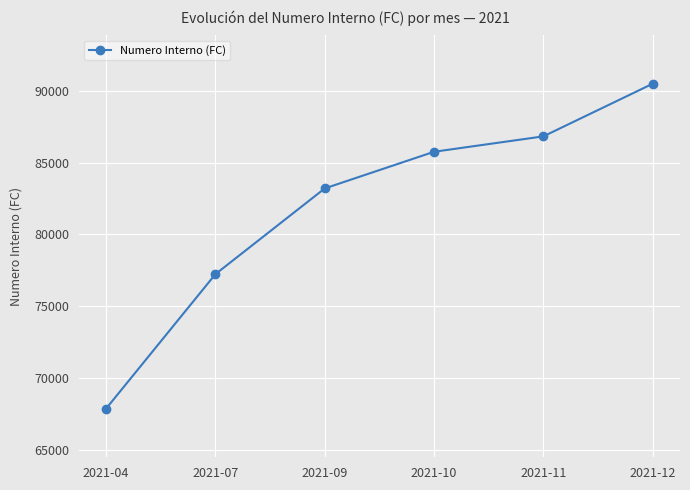

Reading left to right, extract all data points from this chart.

2021-04=67888	2021-07=77243	2021-09=83207	2021-10=85757	2021-11=86829	2021-12=90492